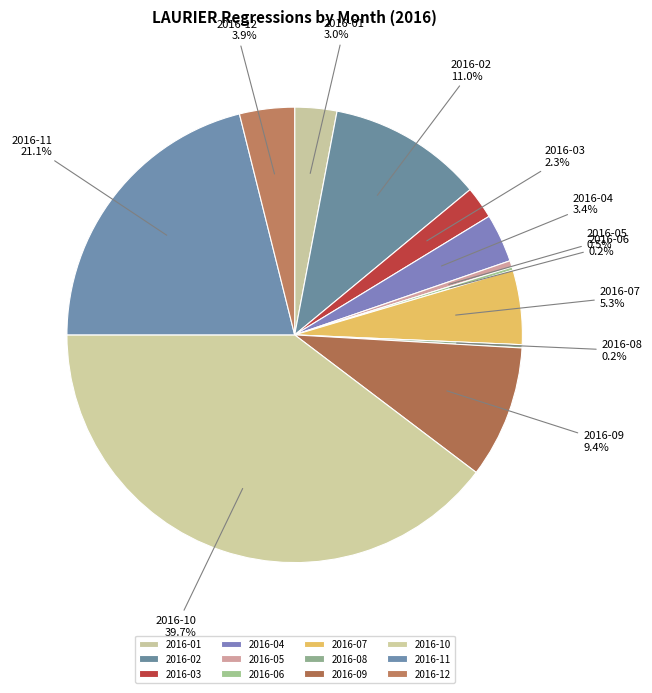

What portion of the pie excludes 2016-07?

94.7%